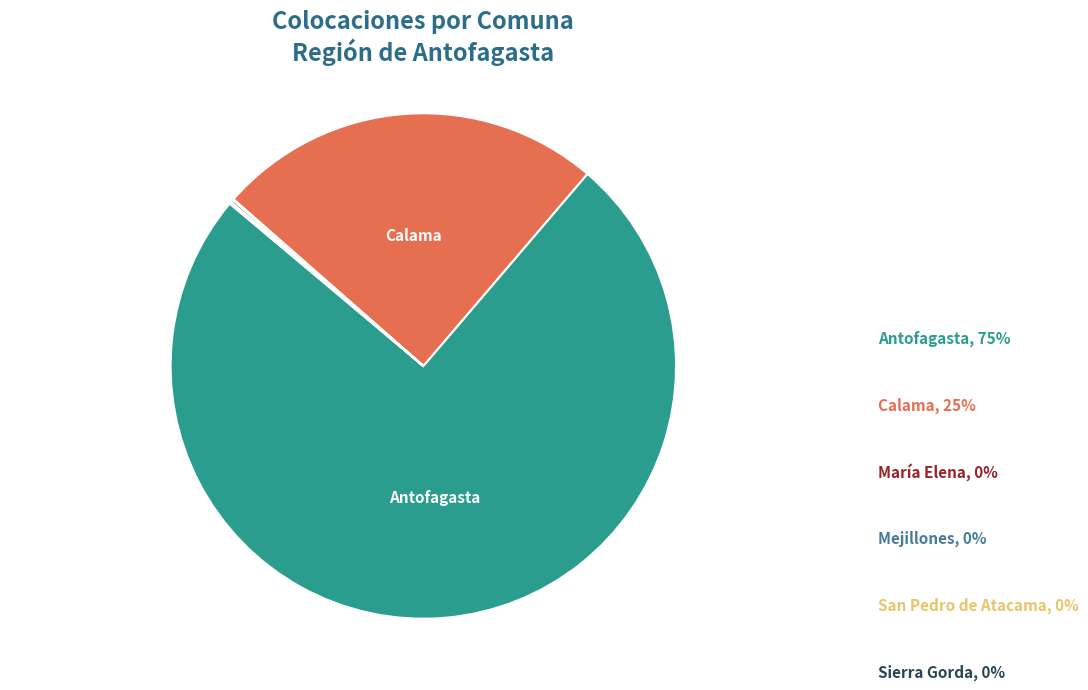

Does any single category account for the majority?

Yes